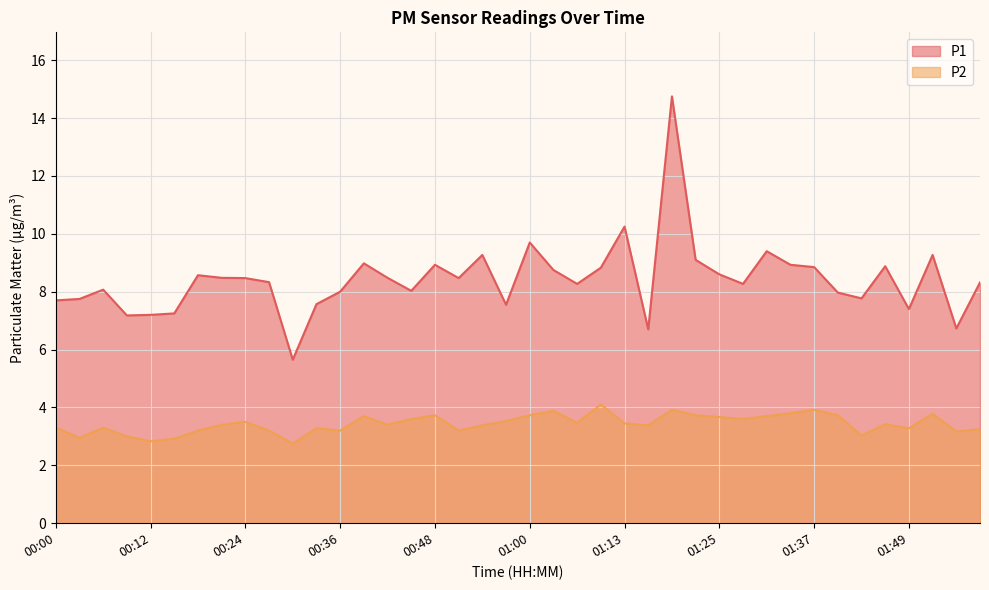

Which series changed the most between 00:09 and 01:28?

P1